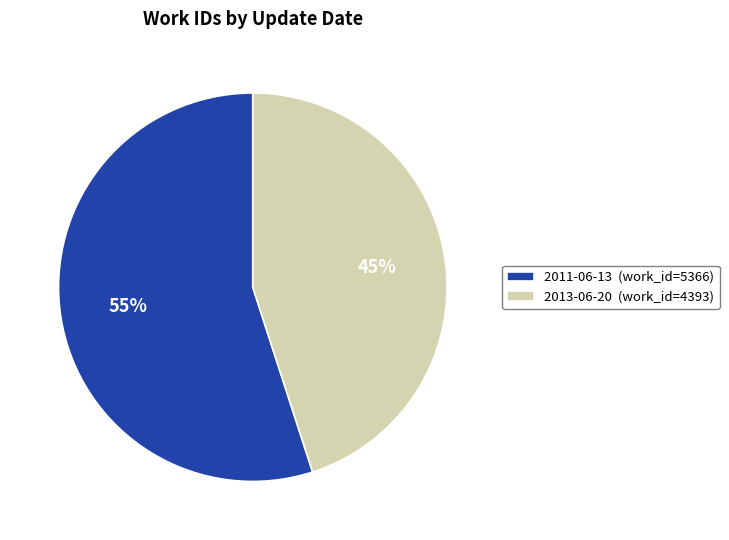

Between 2013-06-20 (work_id=4393) and 2011-06-13 (work_id=5366), which is larger?

2011-06-13 (work_id=5366)